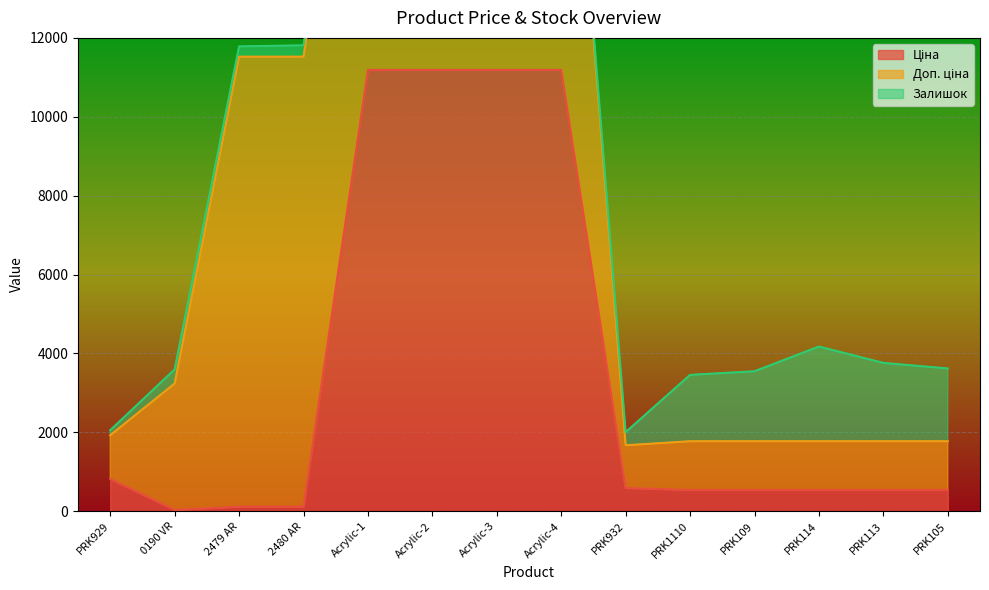

At which category does Залишок reach its first local peak?

0190 VR